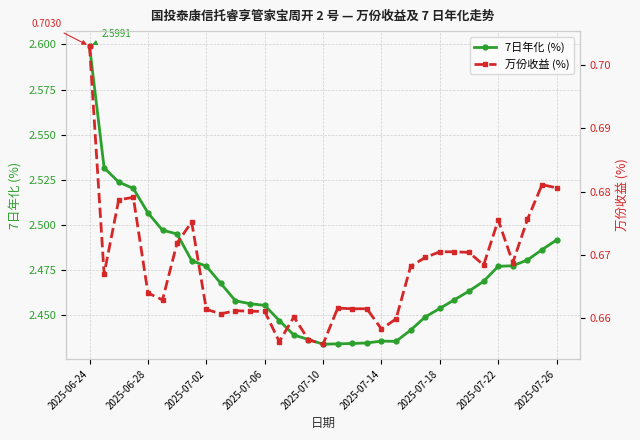

Does the chart have visible grid lines?

Yes